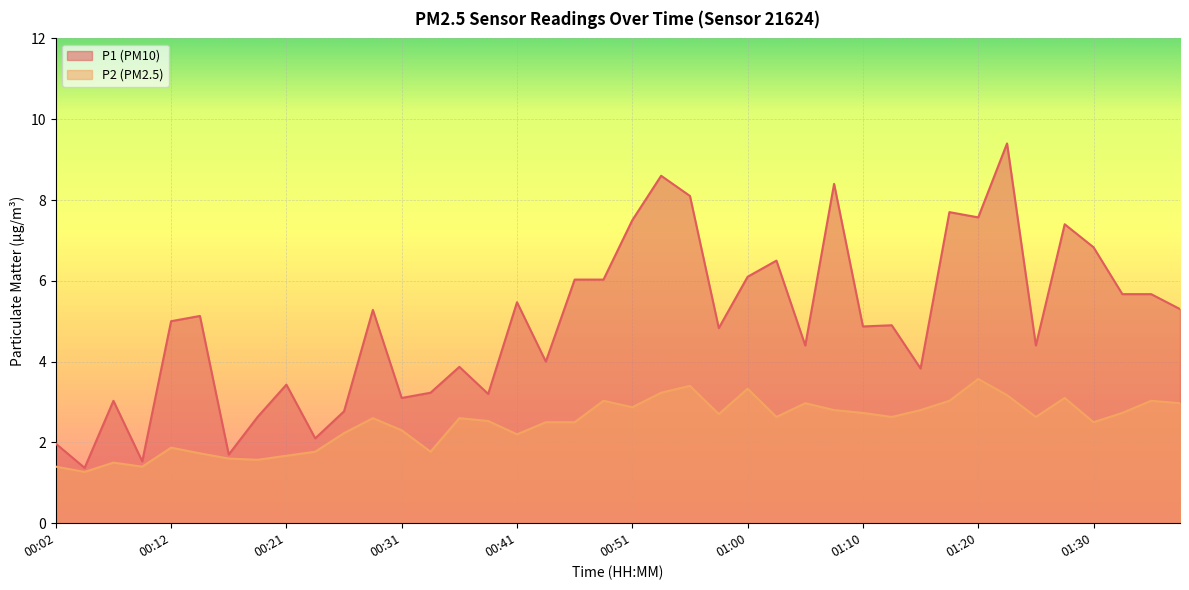

What is the sum of all P2 values?

98.9